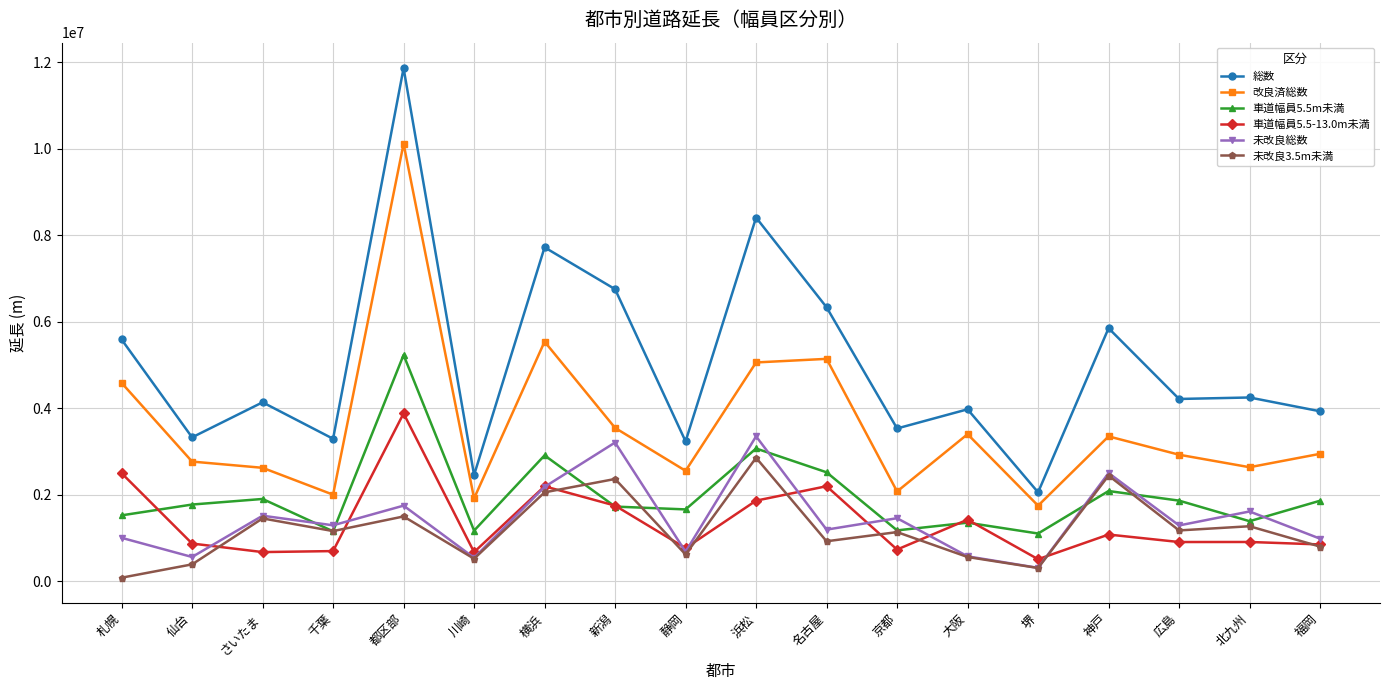

Is it true that 改良済総数 equals 4120047.5 at 静岡?

False